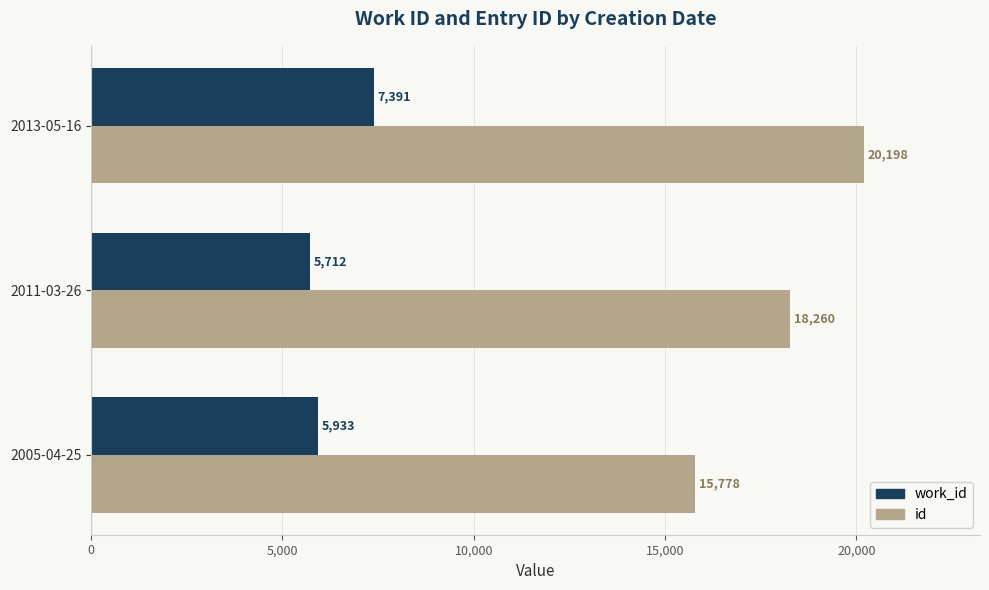

What is the approximate value of work_id at 2013-05-16, to the nearest 100?

7400